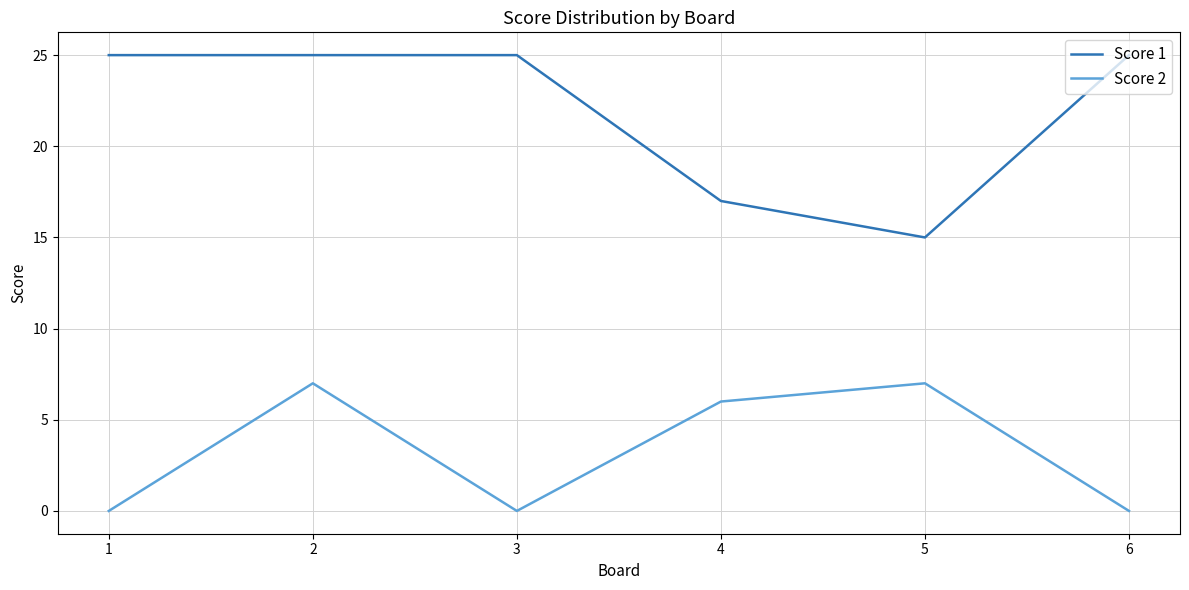

Reading left to right, what are all the values shown in this chart?

Score 1: 25	25	25	17	15	25
Score 2: 0	7	0	6	7	0